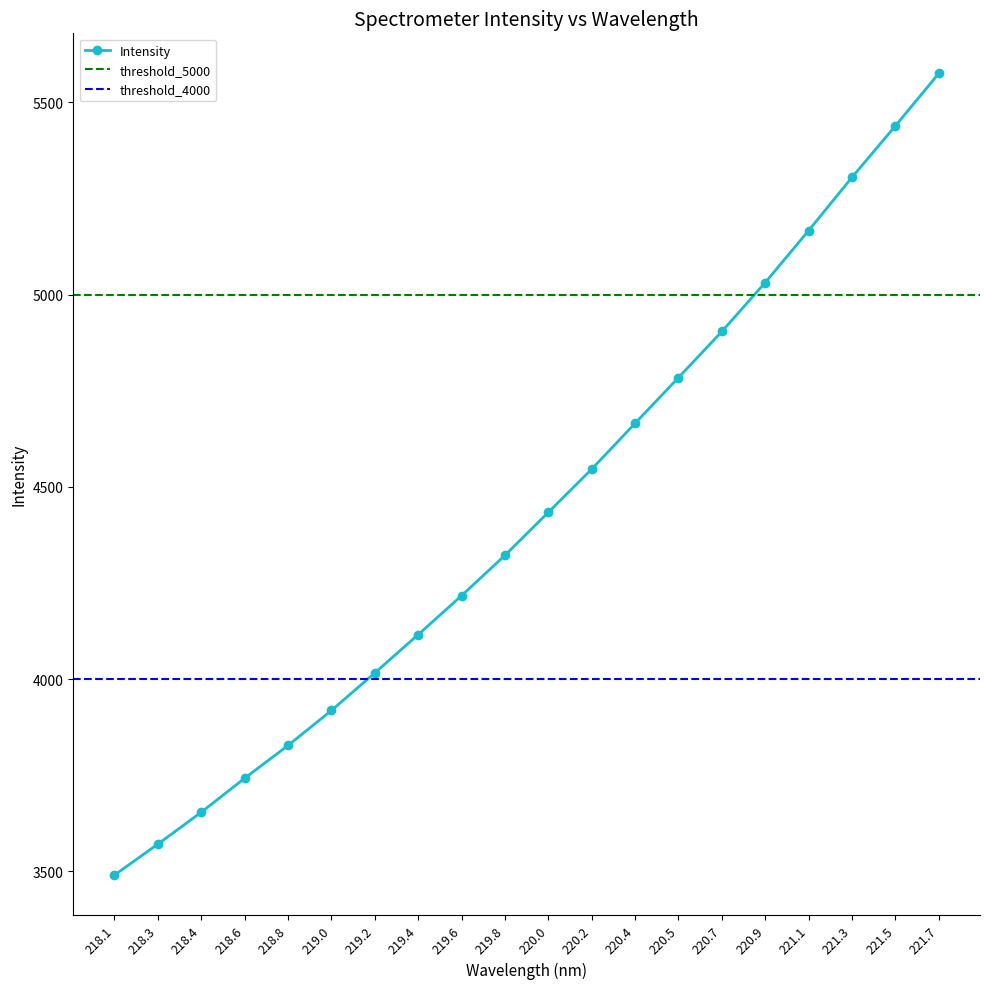

What is the value of the Intensity point at the 13th from the left?

4665.5